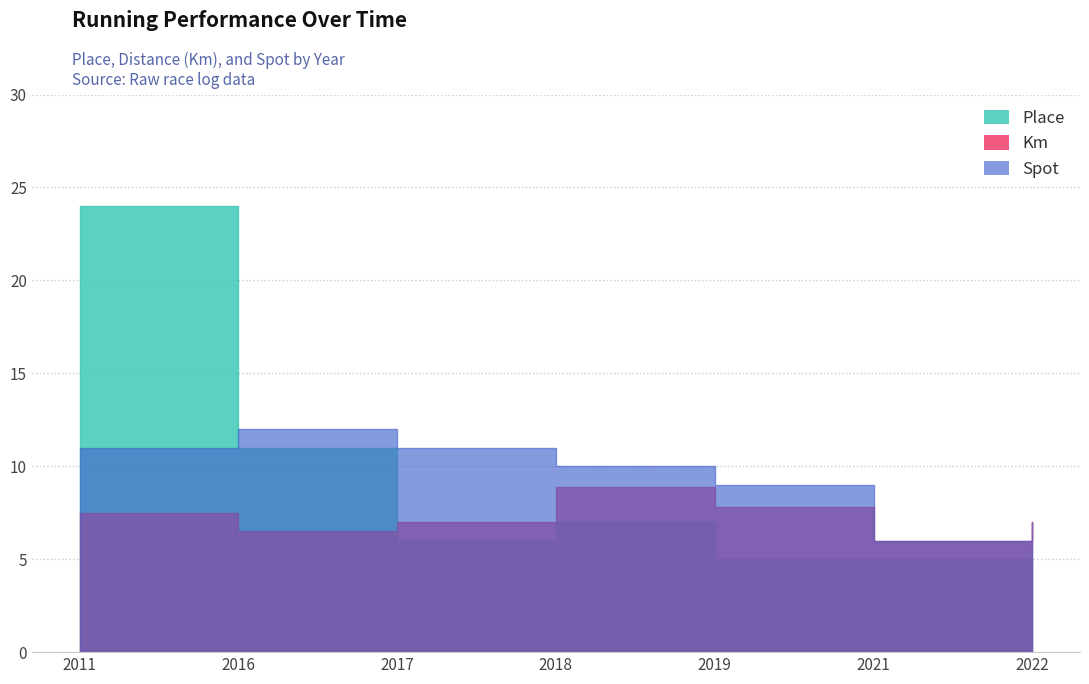

What is the value of the Km point at the 2nd from the left?

6.5